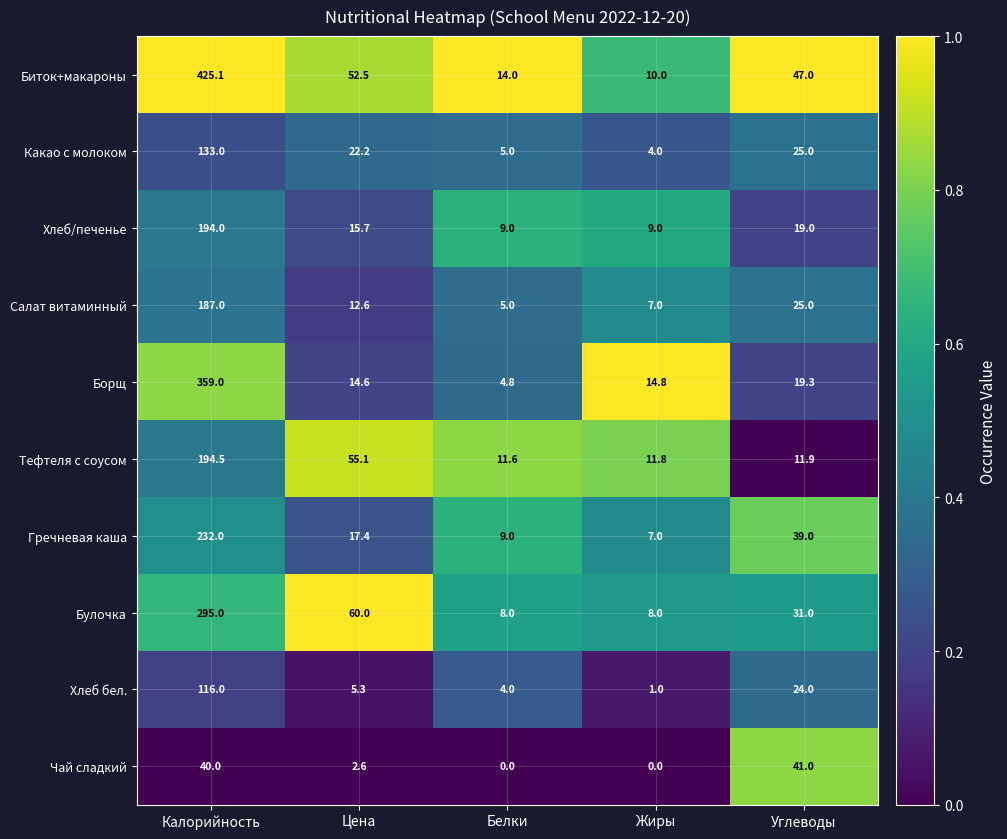

True or false: Какао с молоком has a value of 1.1 at Белки.

False